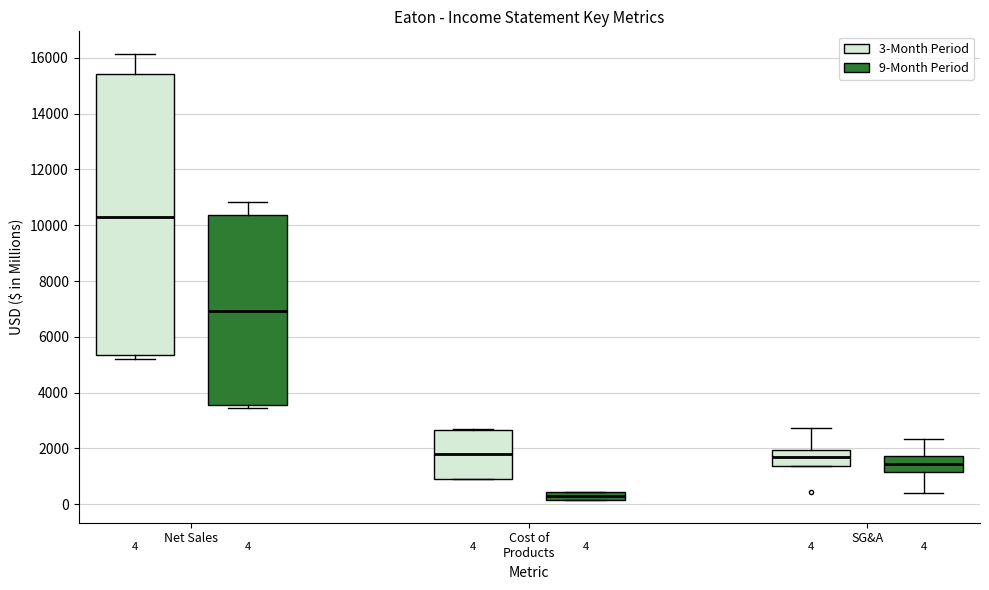

Comparing the boxes themselves (not the whiskers), which one is the tallest?

Net Sales (3-Month Period)